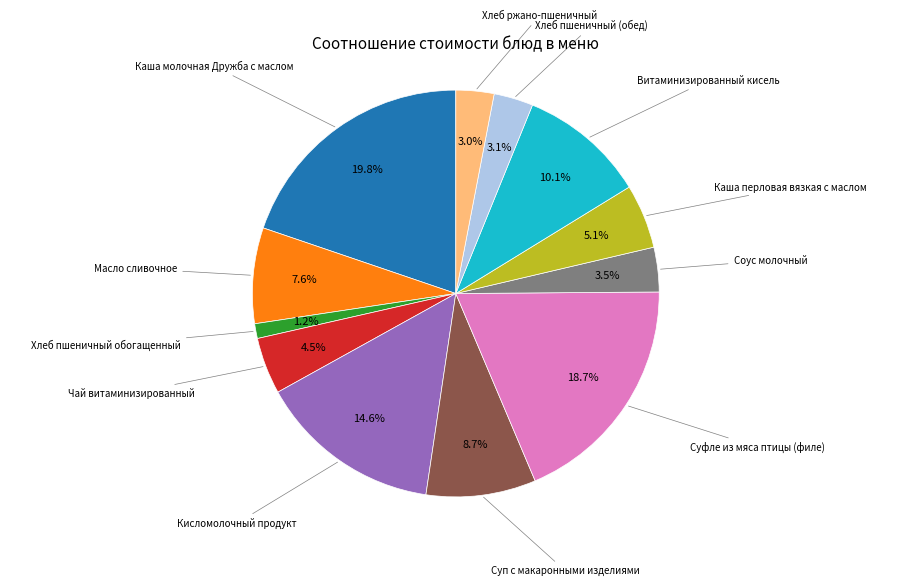

Is there a majority slice in this chart?

No